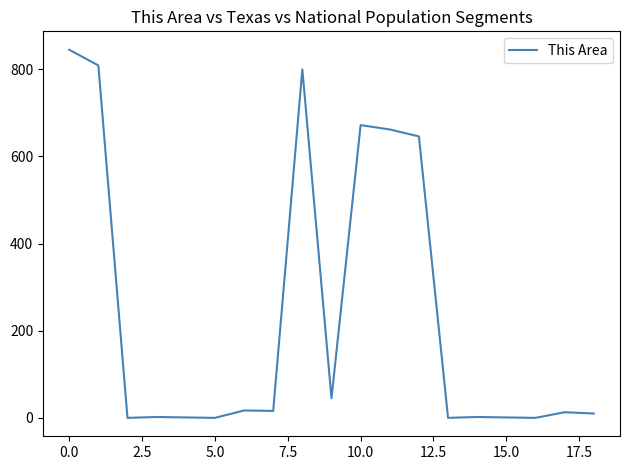

What is the difference between the maximum and minimum values?

845